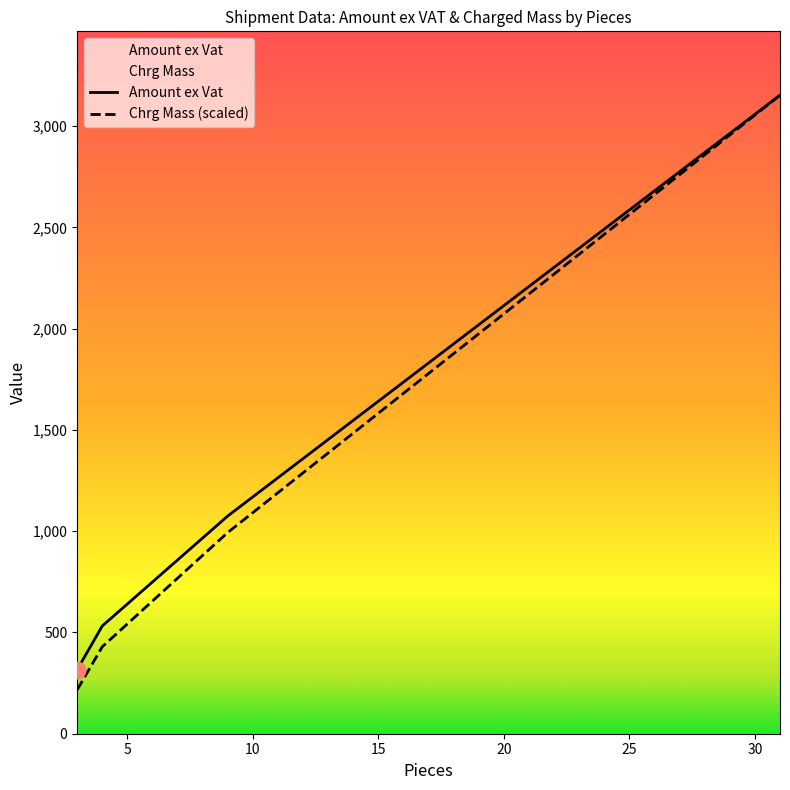

Which category has the highest value across all series?

31